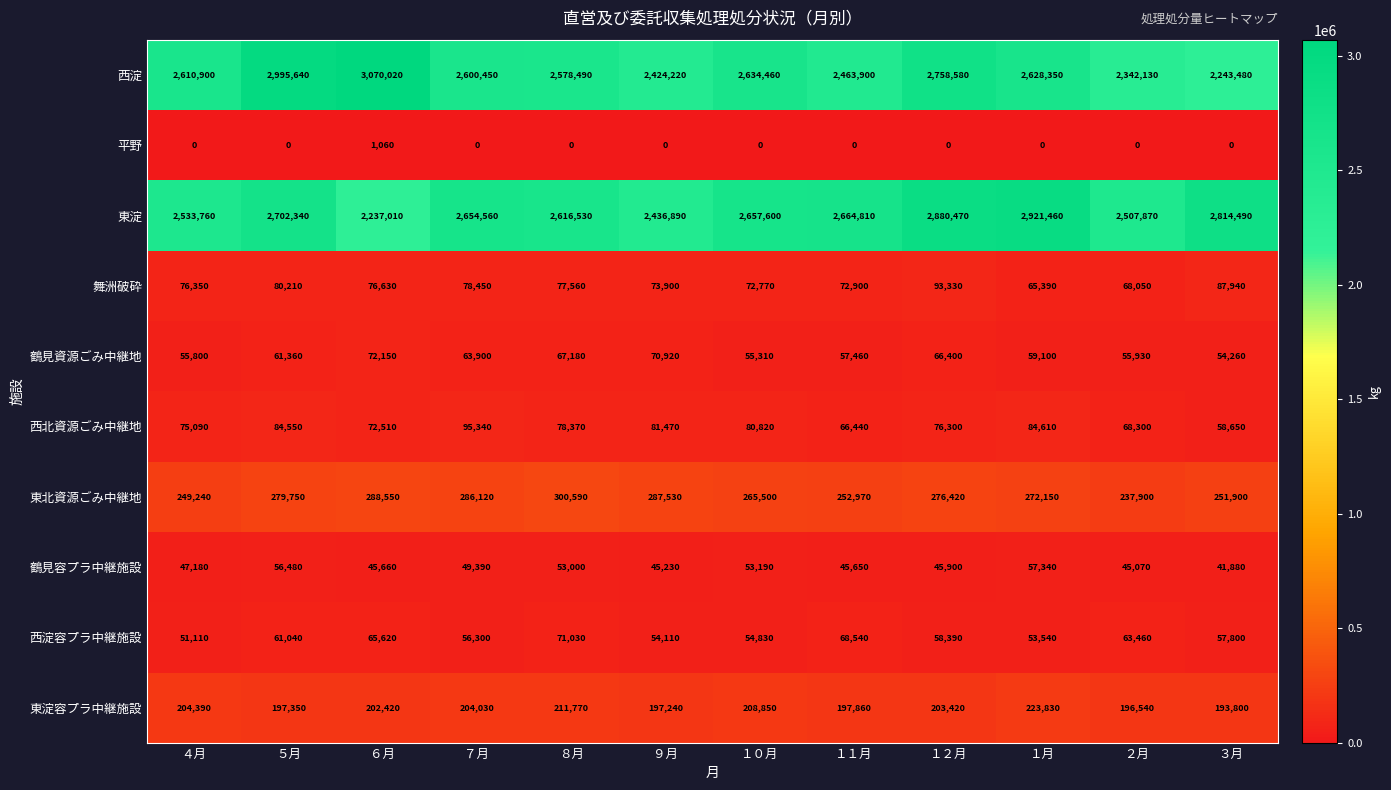

How many categories are shown in the chart?

12